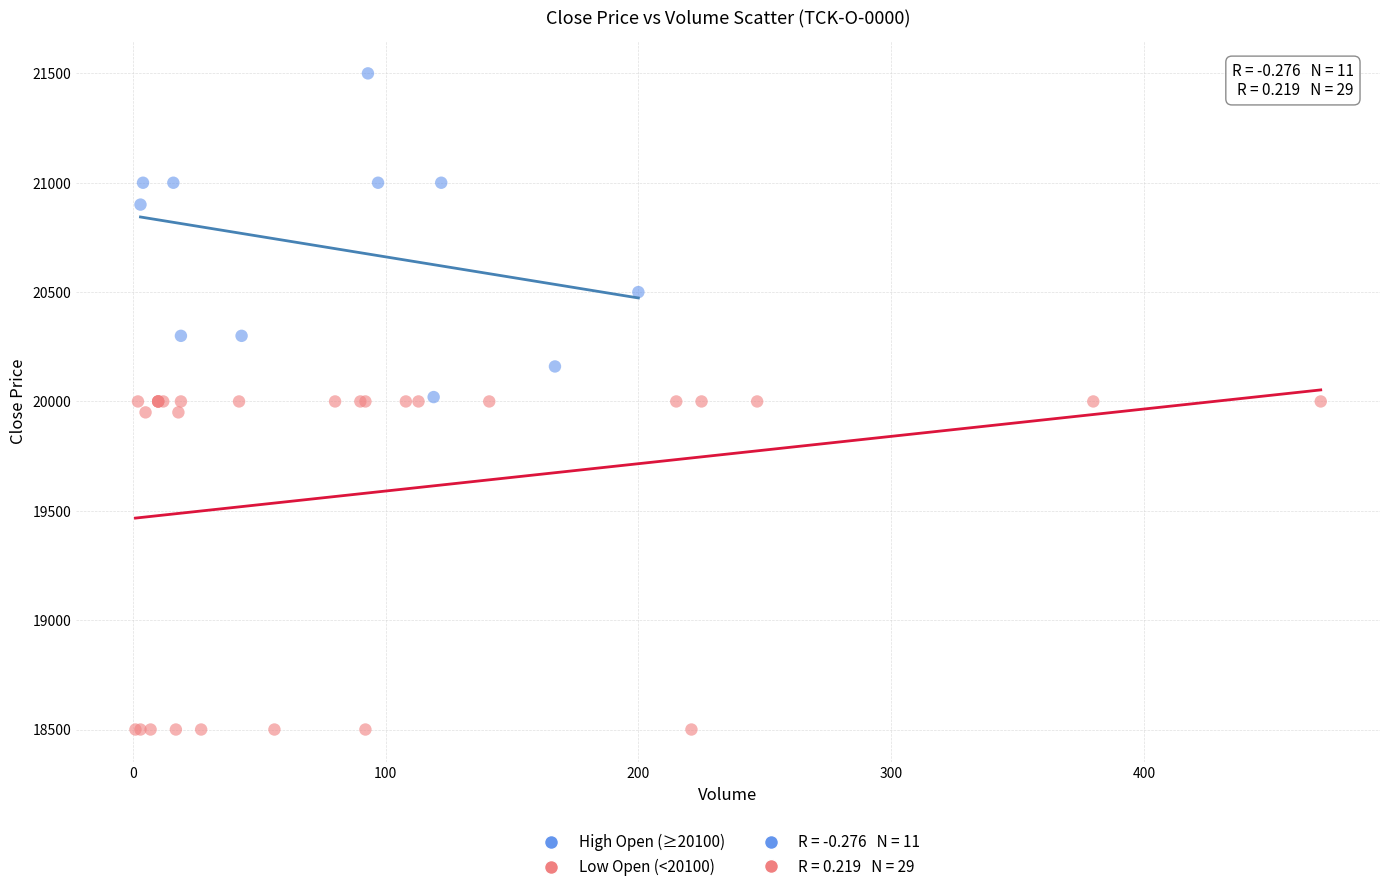

Which series has the widest spread of Y values?

Low Open (<20100)